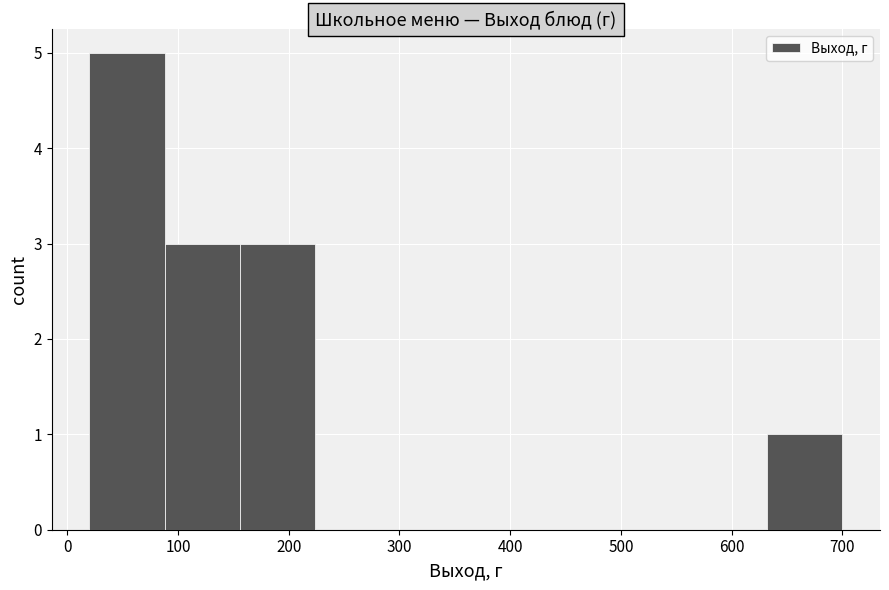

What is the height of the bar covering 88 to 156 on the x-axis? Neither the bar edges nor the heights are printed on the chart, so give them approximately, as read against the axes.

3